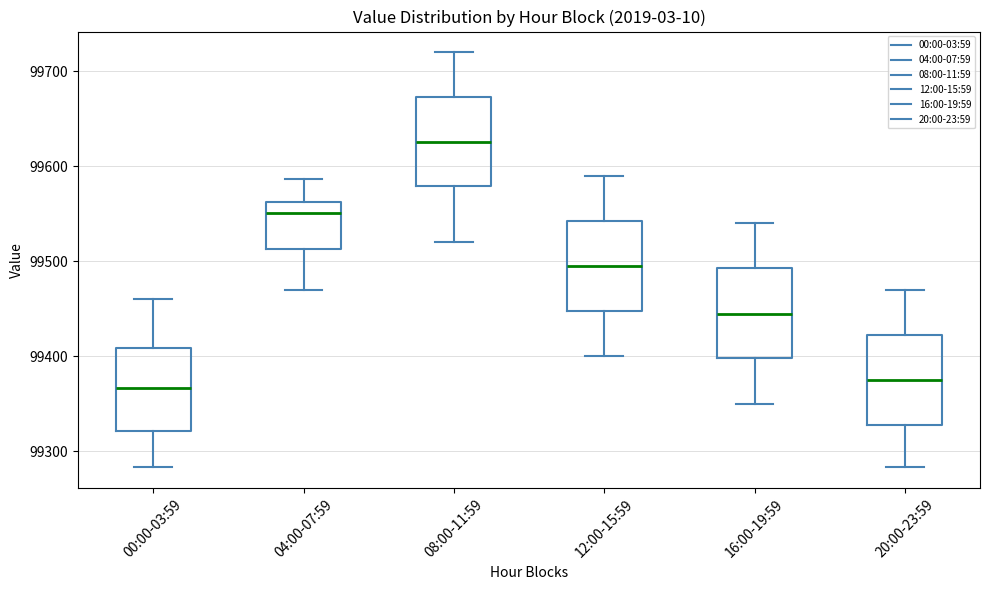

Reading left to right, transcribe this box plot: for each box, give where its median line is, the range the box spans, and where its two whiskers end, as read against the y-axis. The values are not printed on the chart, so give them approximately, as read against the axis.

00:00-03:59: median 99370, box 99320 to 99410, whiskers 99280 to 99460
04:00-07:59: median 99550, box 99510 to 99560, whiskers 99470 to 99590
08:00-11:59: median 99630, box 99580 to 99670, whiskers 99520 to 99720
12:00-15:59: median 99500, box 99450 to 99540, whiskers 99400 to 99590
16:00-19:59: median 99450, box 99400 to 99490, whiskers 99350 to 99540
20:00-23:59: median 99380, box 99330 to 99420, whiskers 99280 to 99470